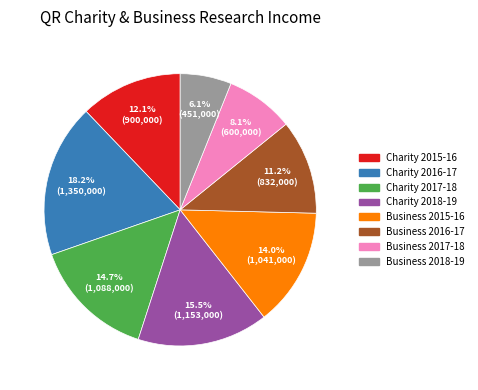

How many segments does this pie chart have?

8